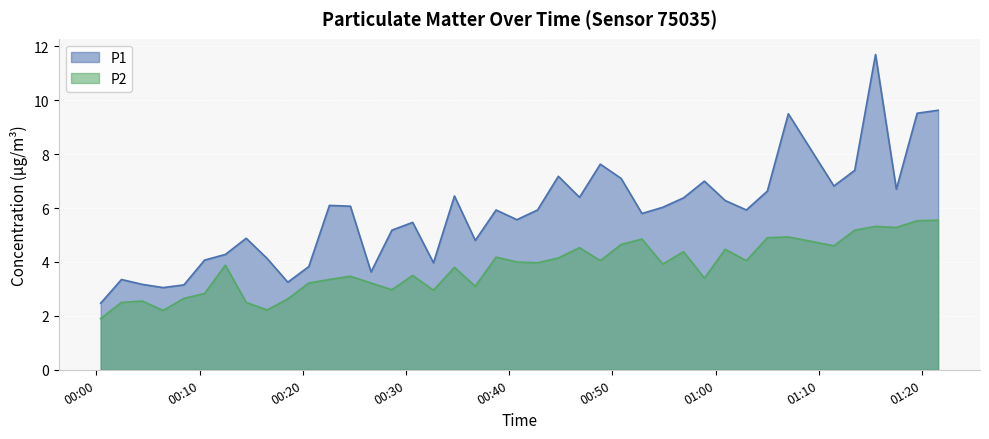

True or false: P2 and P1 cross at least once.

False